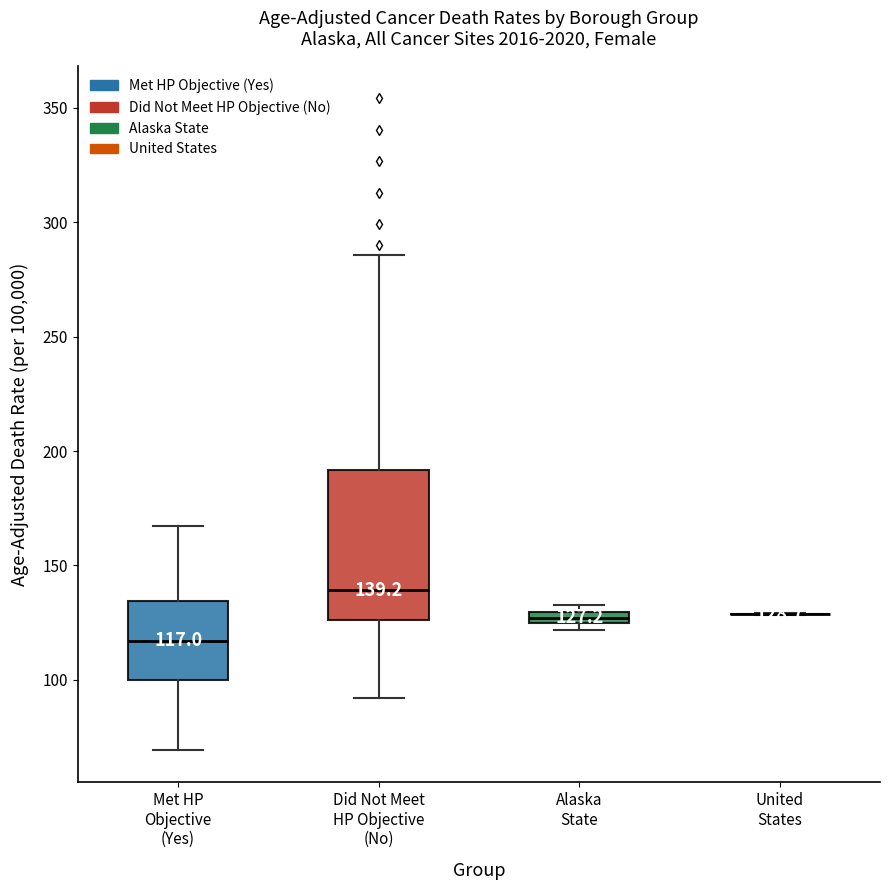

Comparing the boxes themselves (not the whiskers), which one is the tallest?

Did Not Meet HP Objective (No)